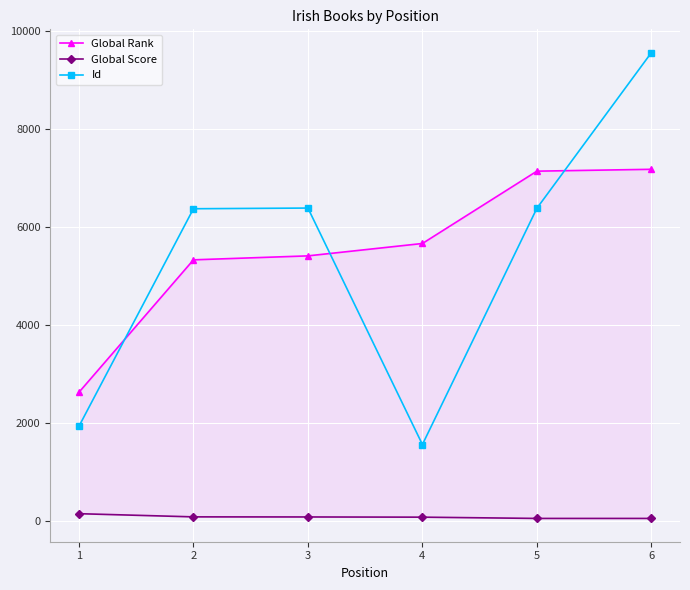

Reading right to left, extract all data points from this chart.

Global Rank: 7179	7141	5663	5410	5329	2623
Global Score: 45	45	71	75	77	142
Id: 9563	6383	1555	6387	6373	1928